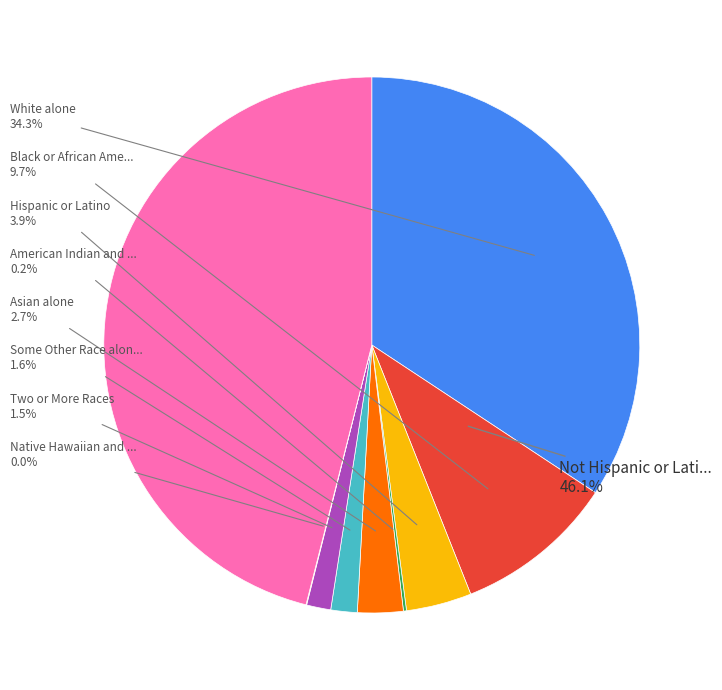

Rank the categories by value from highest to lowest.

Not Hispanic or Latino (other), White alone, Black or African American alone, Hispanic or Latino, Asian alone, Some Other Race alone, Two or More Races, American Indian and Alaska Native, Native Hawaiian and Other Pacific